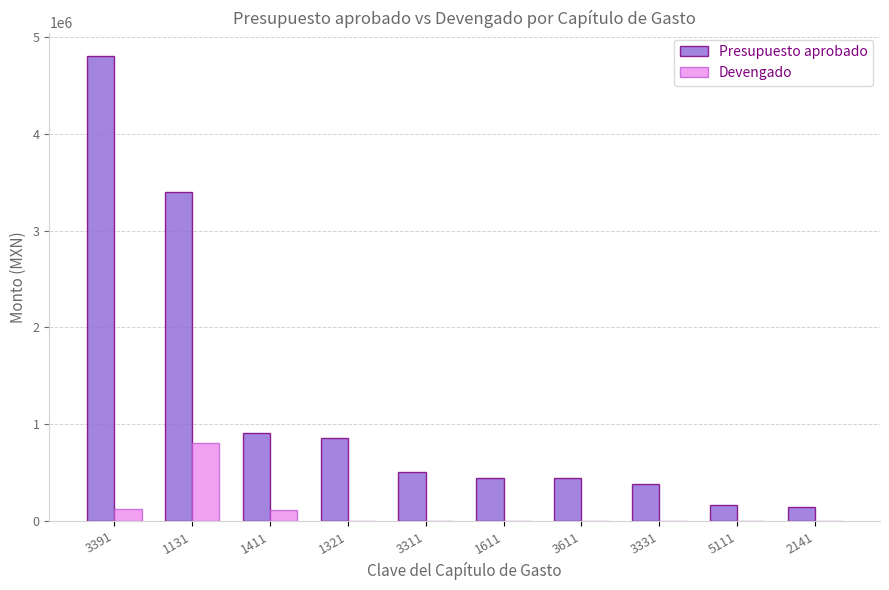

Which series has the largest total across all categories?

Presupuesto aprobado